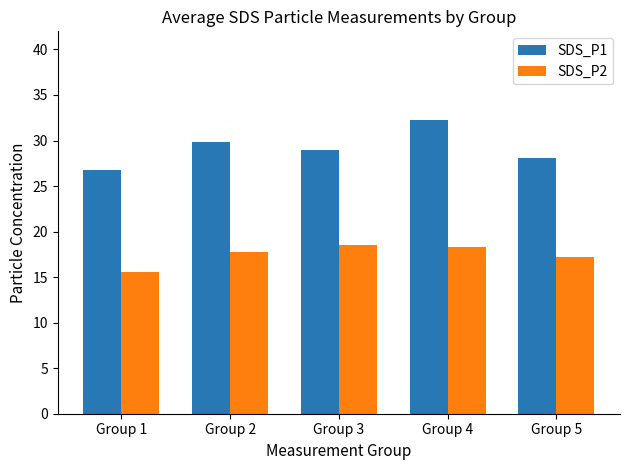

At how many categories does at least one series exceed 30?

1